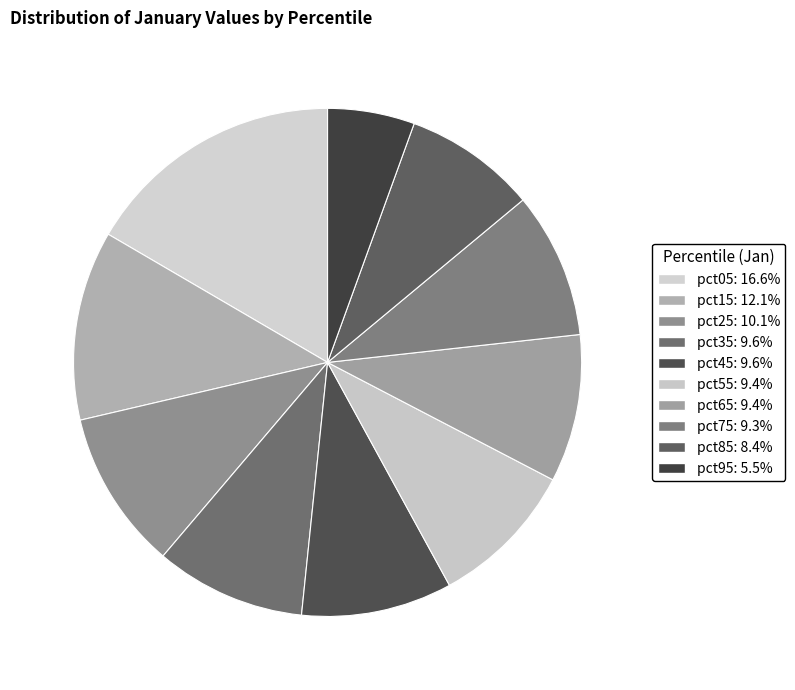

Which category has the smallest portion of the pie?

pct95